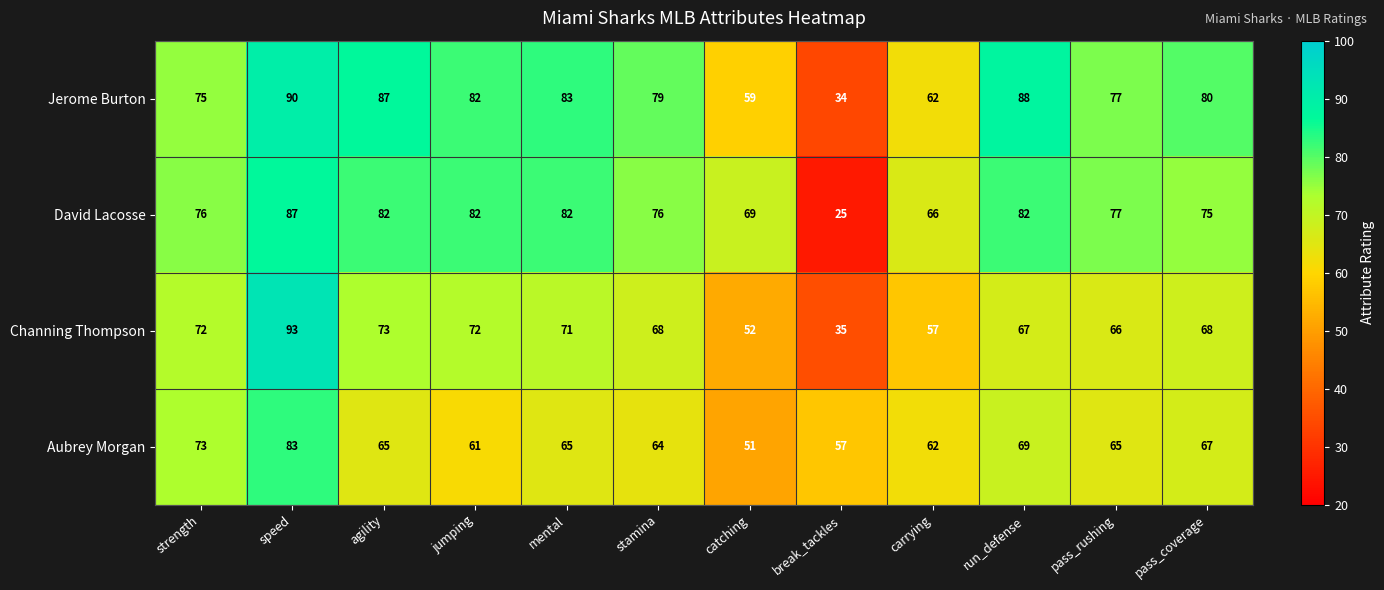

Rank the series at mental from lowest to highest value.

Aubrey Morgan, Channing Thompson, David Lacosse, Jerome Burton